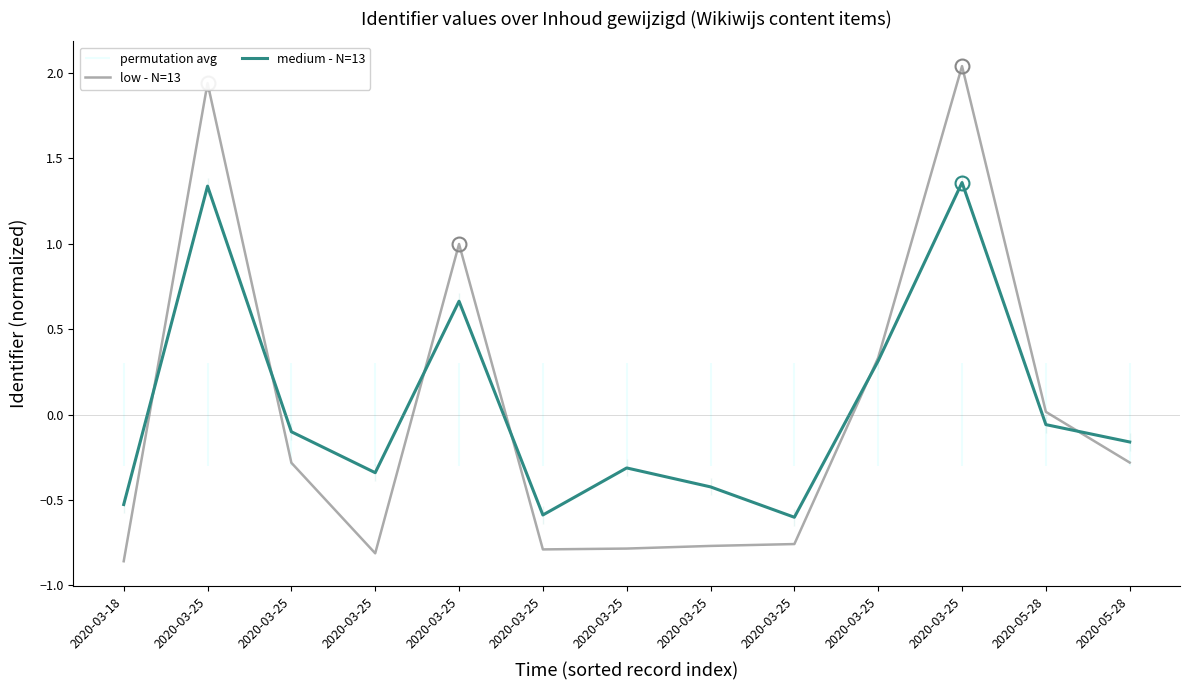

Reading left to right, what are all the values shown in this chart?

low - N=13: -0.9	1.9	-0.3	-0.8	1.0	-0.8	-0.8	-0.8	-0.8	0.3	2.0	0.0	-0.3
medium - N=13: -0.5	1.3	-0.1	-0.3	0.7	-0.6	-0.3	-0.4	-0.6	0.3	1.4	-0.1	-0.2